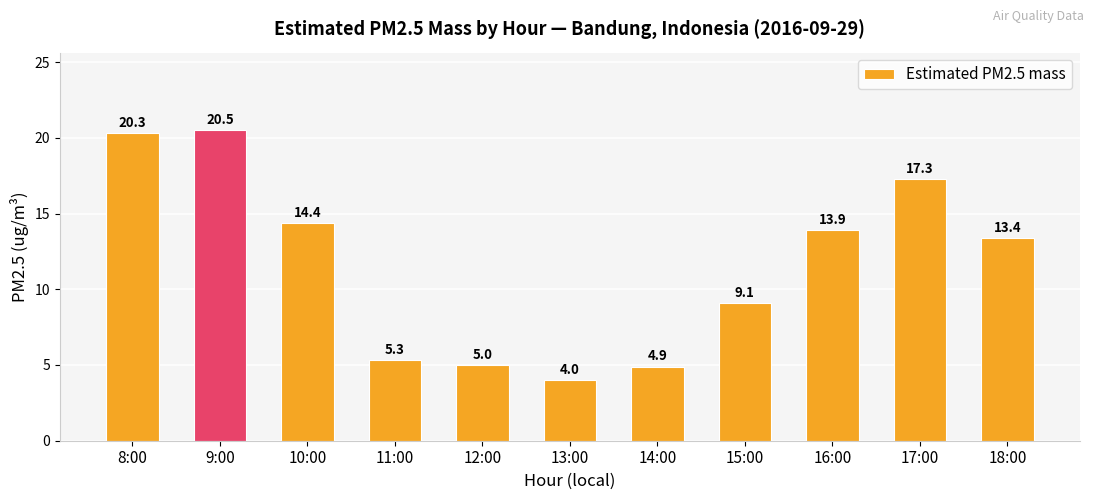

What is the label of the 1st bar from the right?

18:00